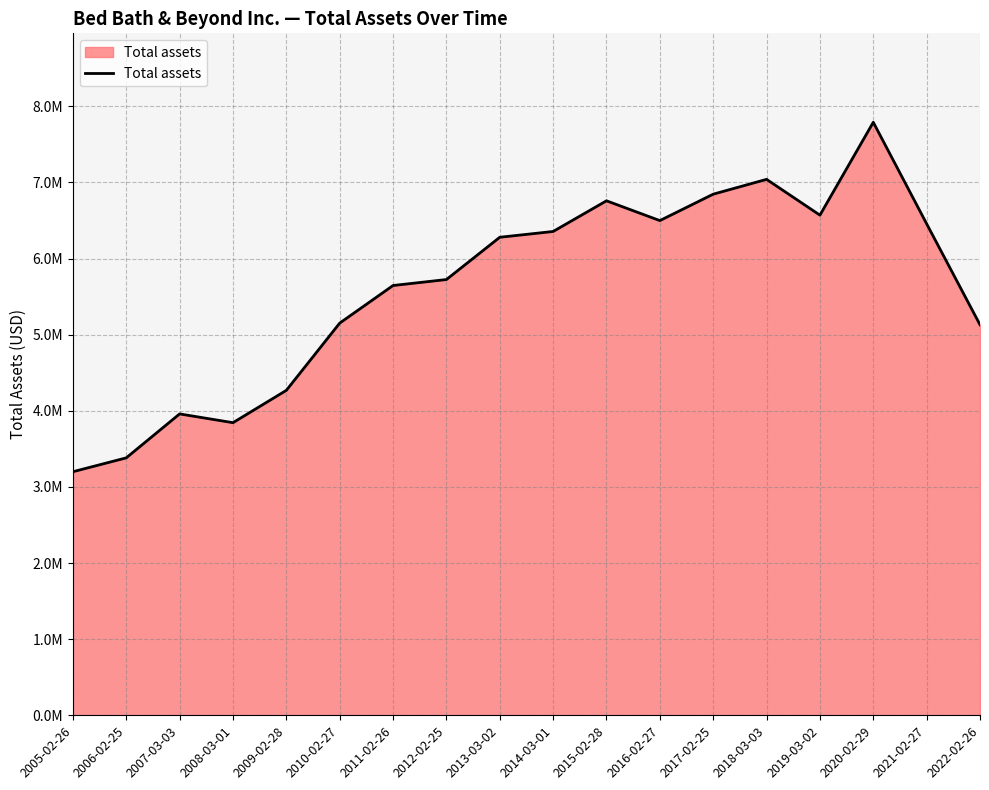

Does the chart have visible grid lines?

Yes